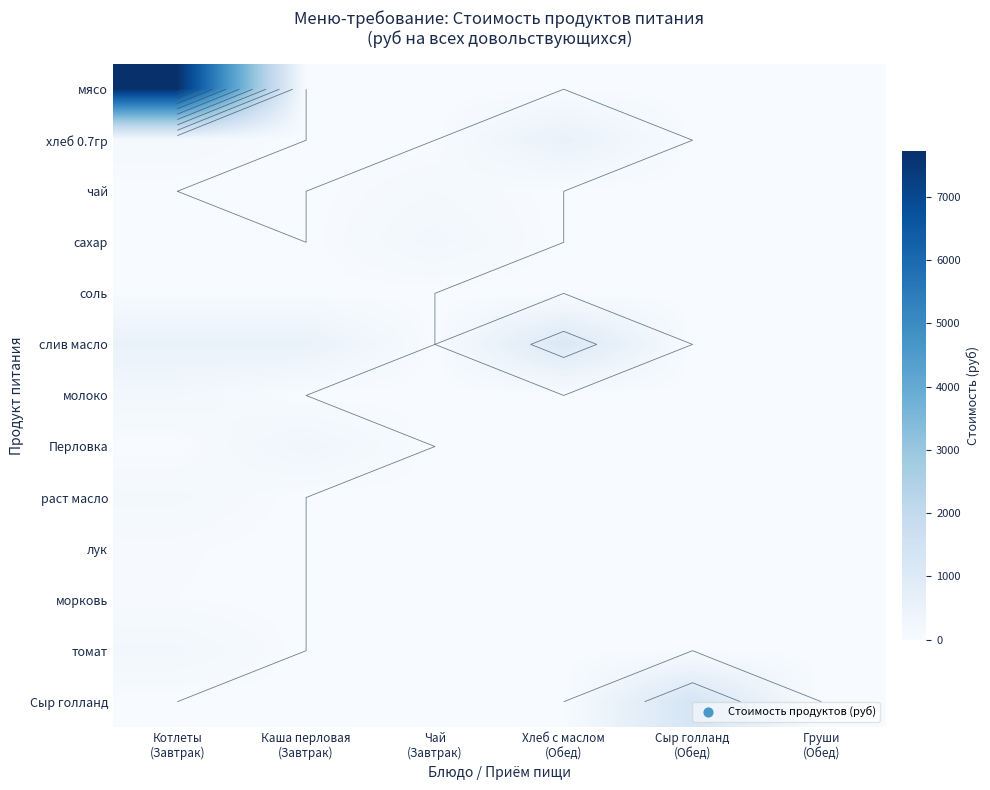

List the series in order of their peak value, highest first.

мясо, Сыр голланд, слив масло, хлеб 0.7гр, Перловка, сахар, томат, молоко, раст масло, чай, лук, морковь, соль